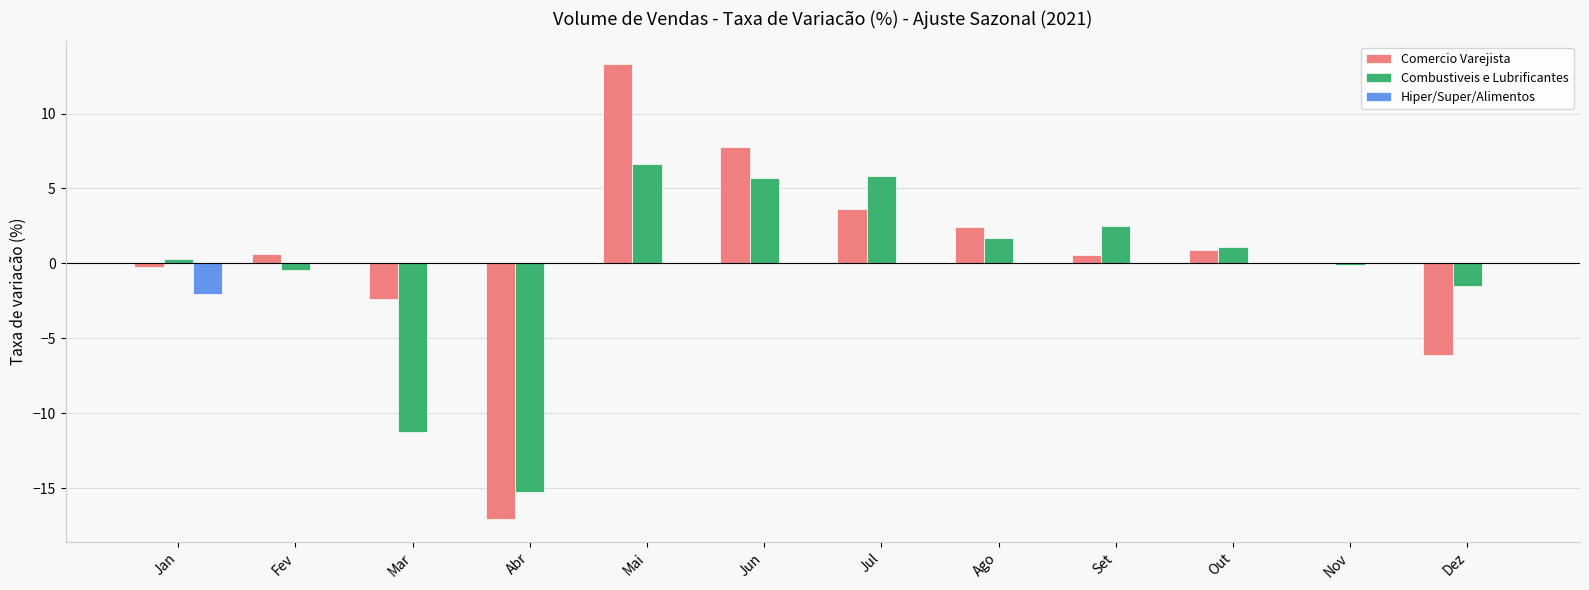

Reading left to right, extract all data points from this chart.

Comercio Varejista: -0.2	0.6	-2.4	-17.1	13.3	7.8	3.7	2.4	0.6	0.9	0.0	-6.1
Combustiveis e Lubrificantes: 0.3	-0.4	-11.2	-15.2	6.6	5.7	5.9	1.7	2.5	1.1	-0.1	-1.5
Hiper/Super/Alimentos: -2.1	0.0	0.0	0.0	0.0	0.0	0.0	0.0	0.0	0.0	0.0	0.0